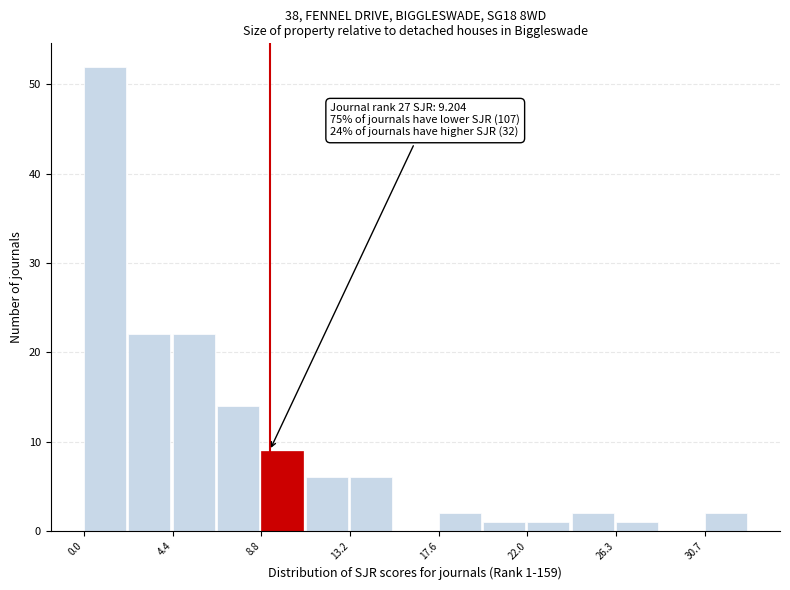

Over which range of the x-axis is the bar tallest?

0.0 to 2.0